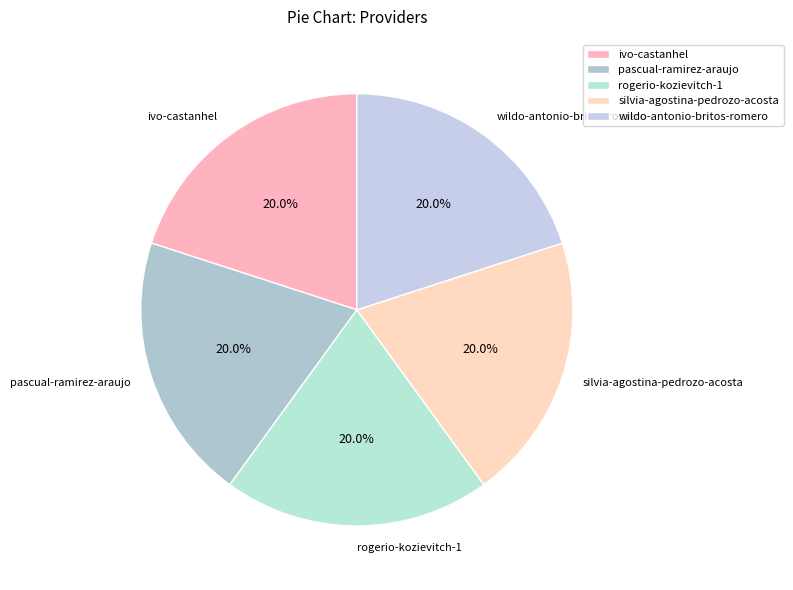

What is the ratio of the value at silvia-agostina-pedrozo-acosta to the value at ivo-castanhel?

1.0